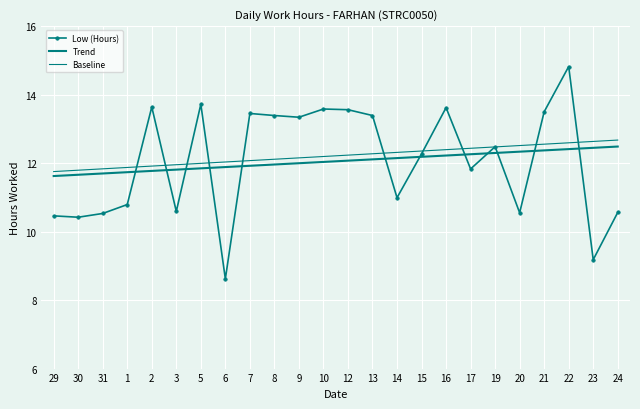

What is the average value of the Low (Hours) series?

12.1